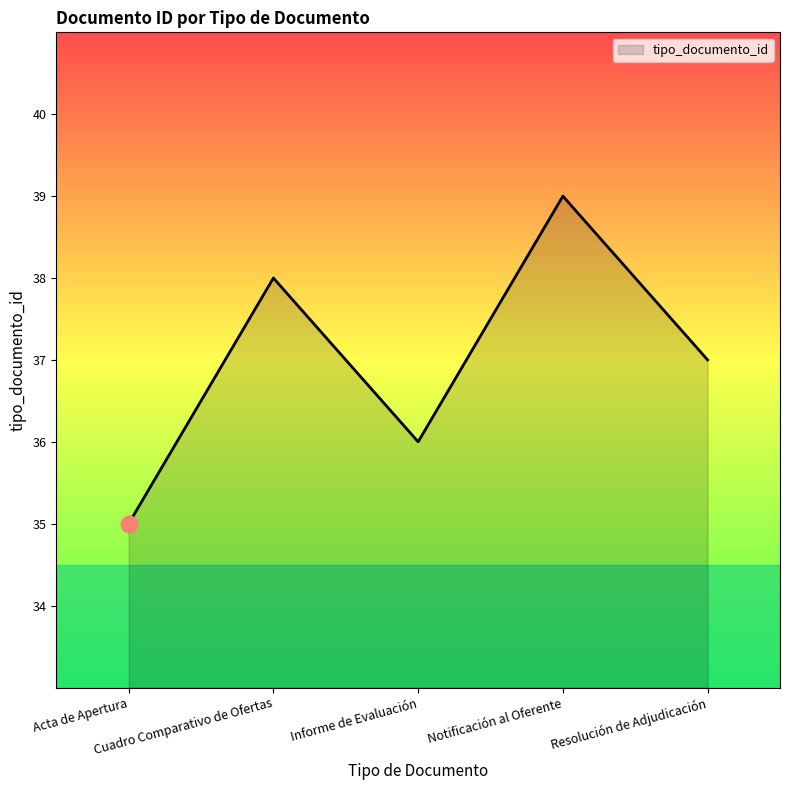

What is the sum of the values at Informe de Evaluación and Cuadro Comparativo de Ofertas?

74